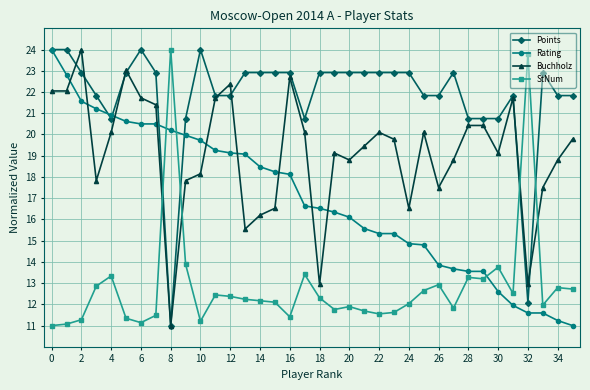

How many data points in Buchholz are above 19?

21